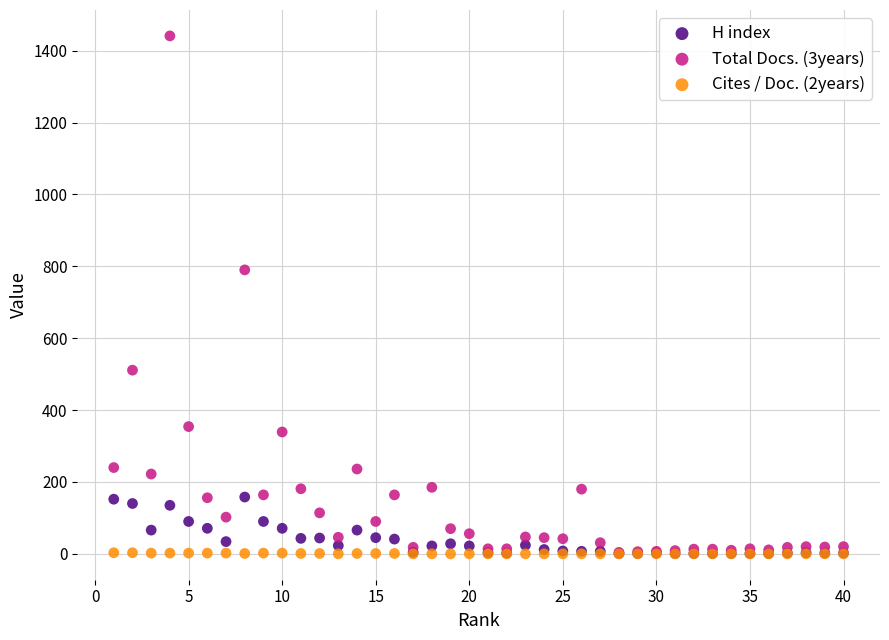

What are all the series names shown in the legend?

H index, Total Docs. (3years), Cites / Doc. (2years)